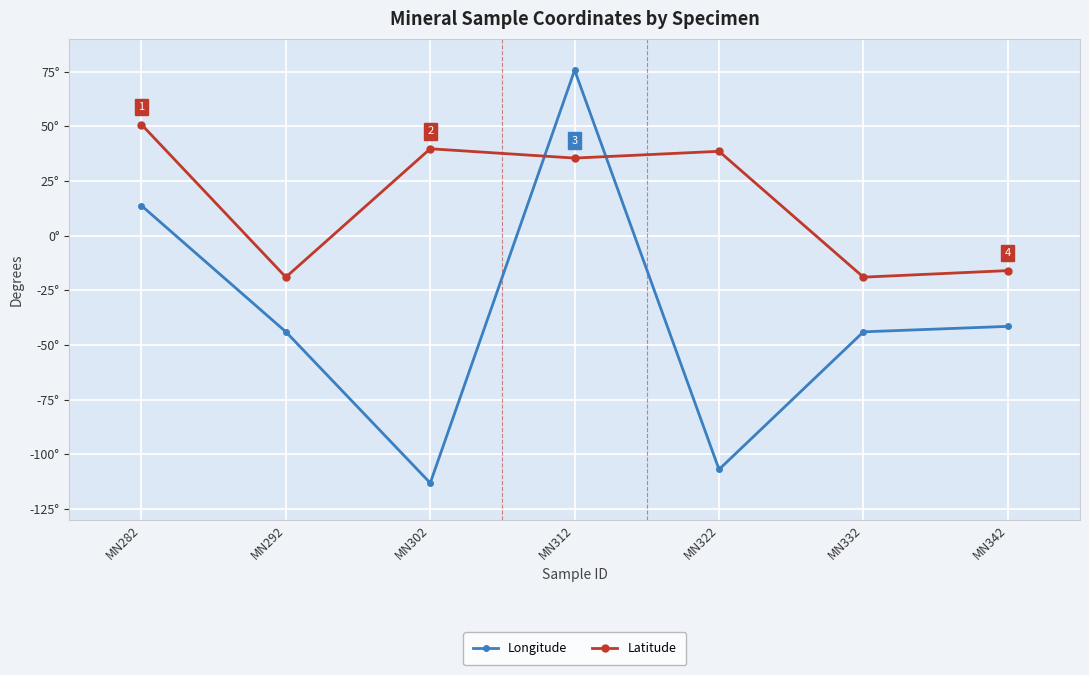

Does the chart have visible grid lines?

Yes